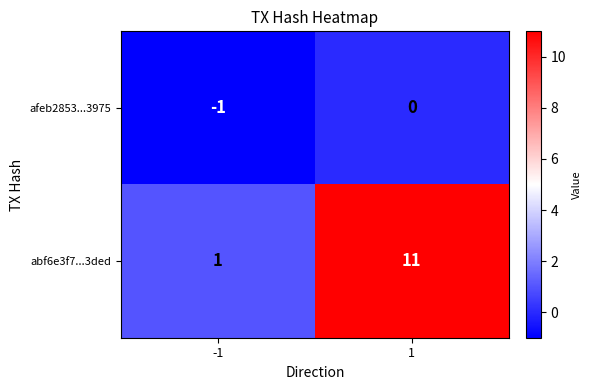

What is the greatest value displayed?

11